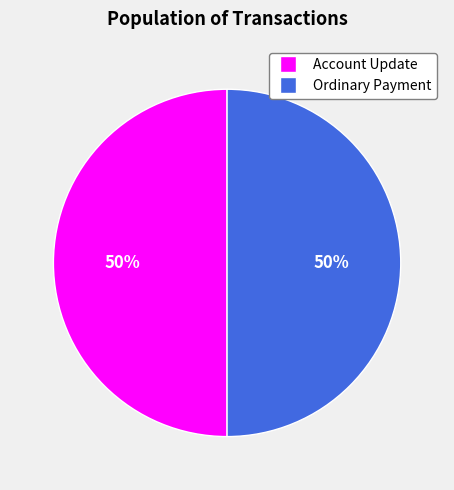

Count the number of slices in the pie.

2